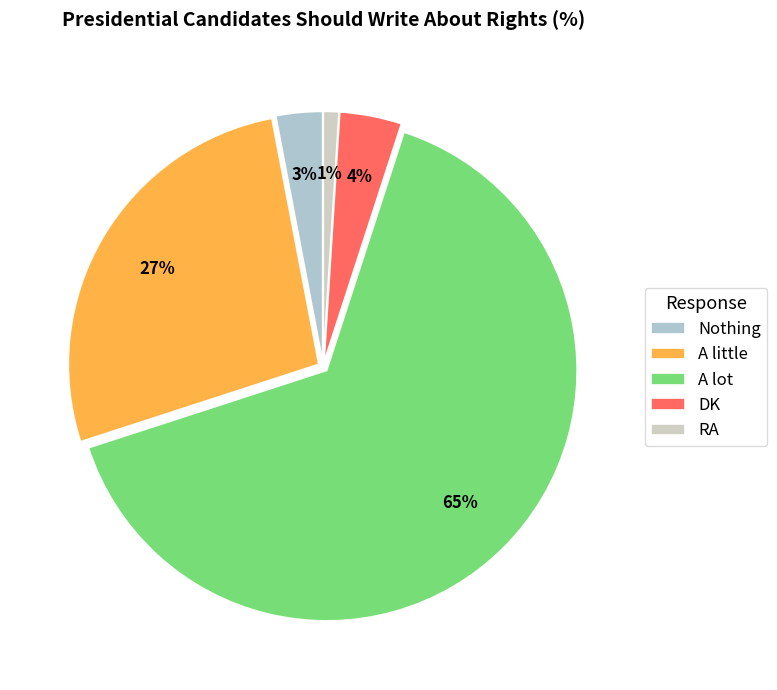

The A little slice represents 27% of the pie. True or false?

True